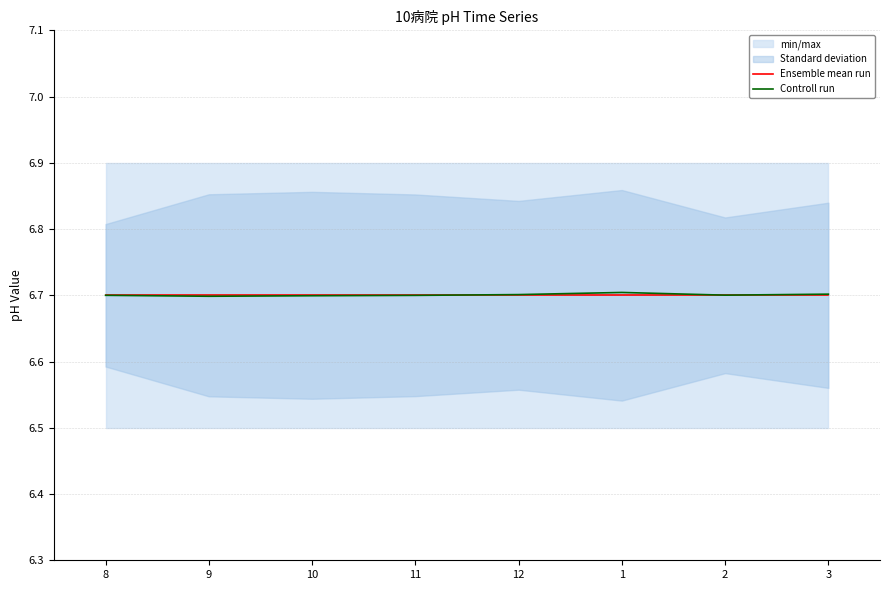

Where do Ensemble mean run and Controll run first cross each other?

11 and 12